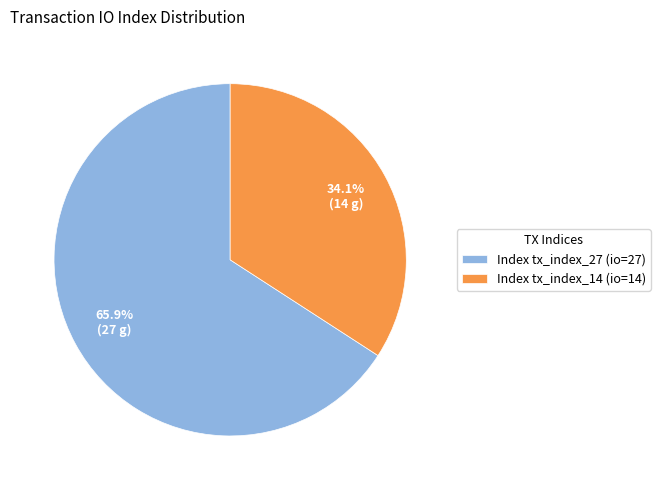

What is the largest slice in the pie chart?

Index tx_index_27 (io=27)